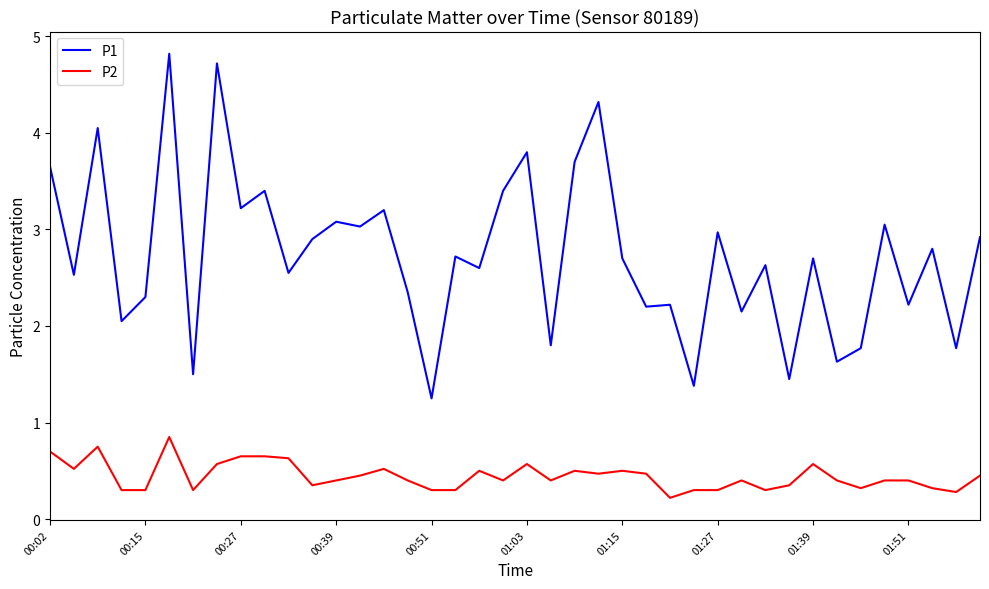

List the series in order of their overall mean, lowest first.

P2, P1